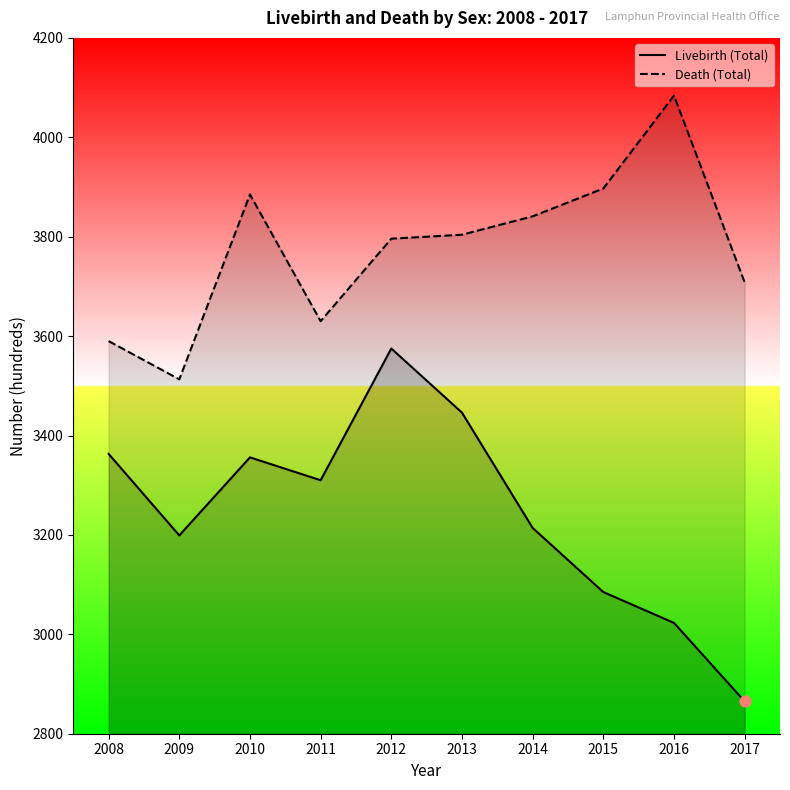

Which series contains the highest Y value?

Death (Total)